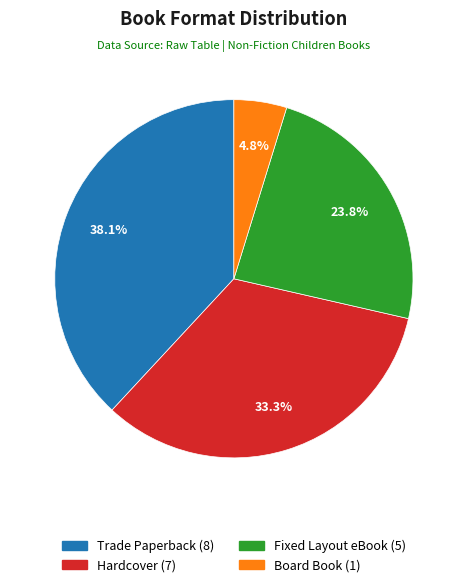

True or false: Board Book accounts for 5% of the total.

True